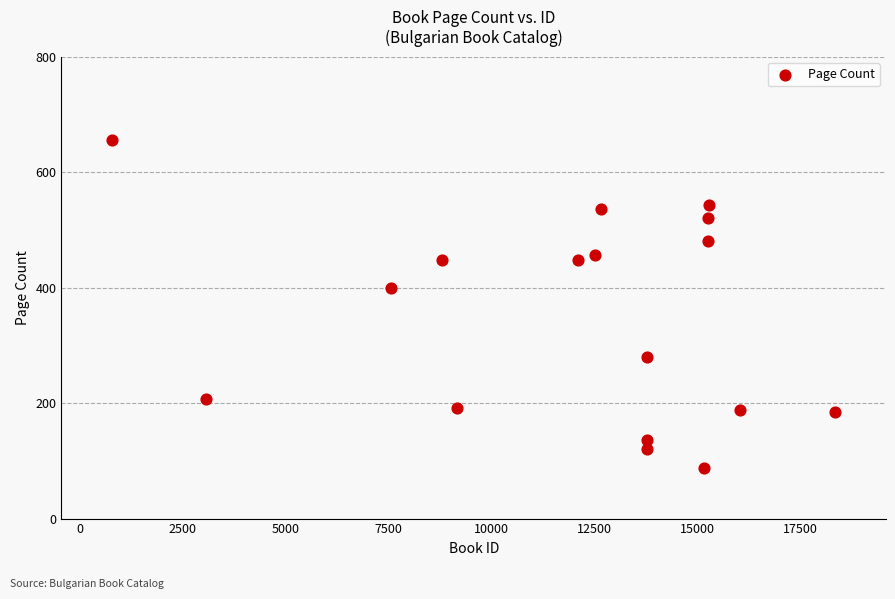

What is the range of Y values (max minus min)?

568